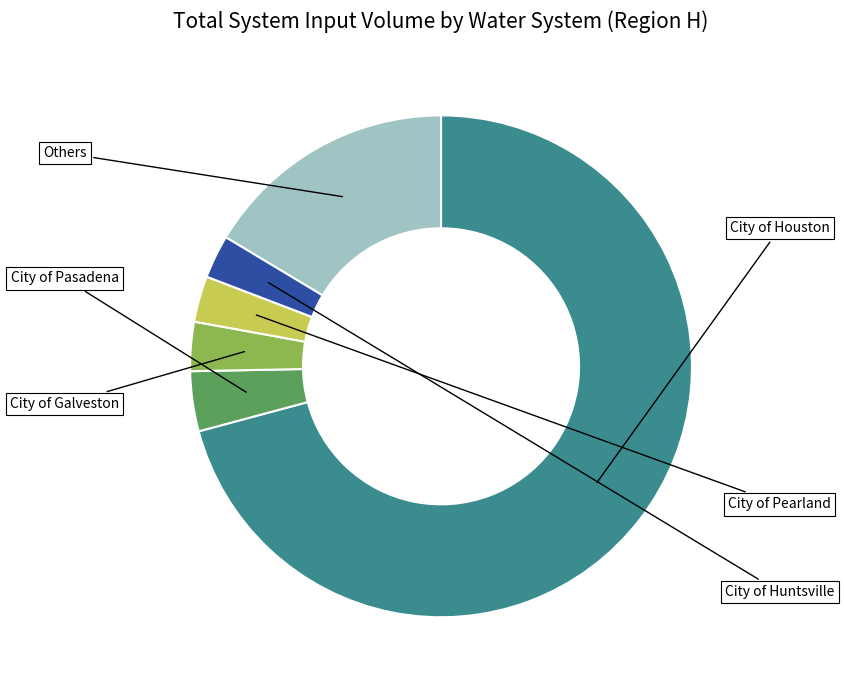

Which category accounts for the majority?

City of Houston